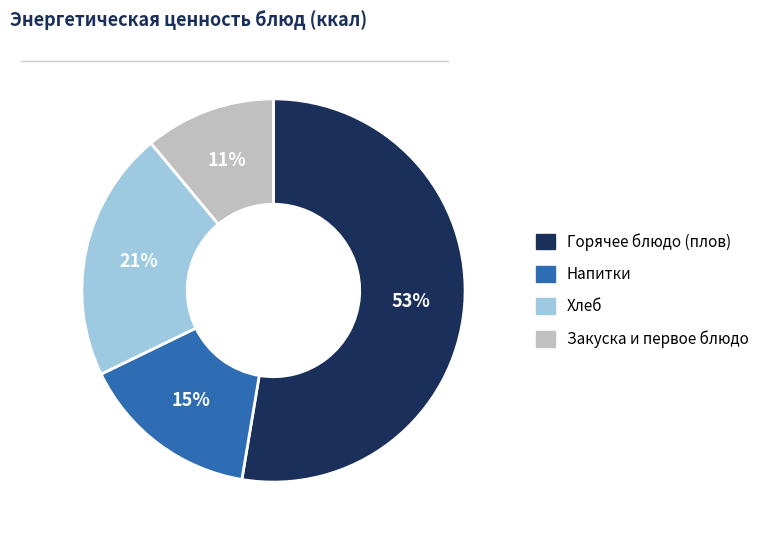

Does any single category account for the majority?

Yes